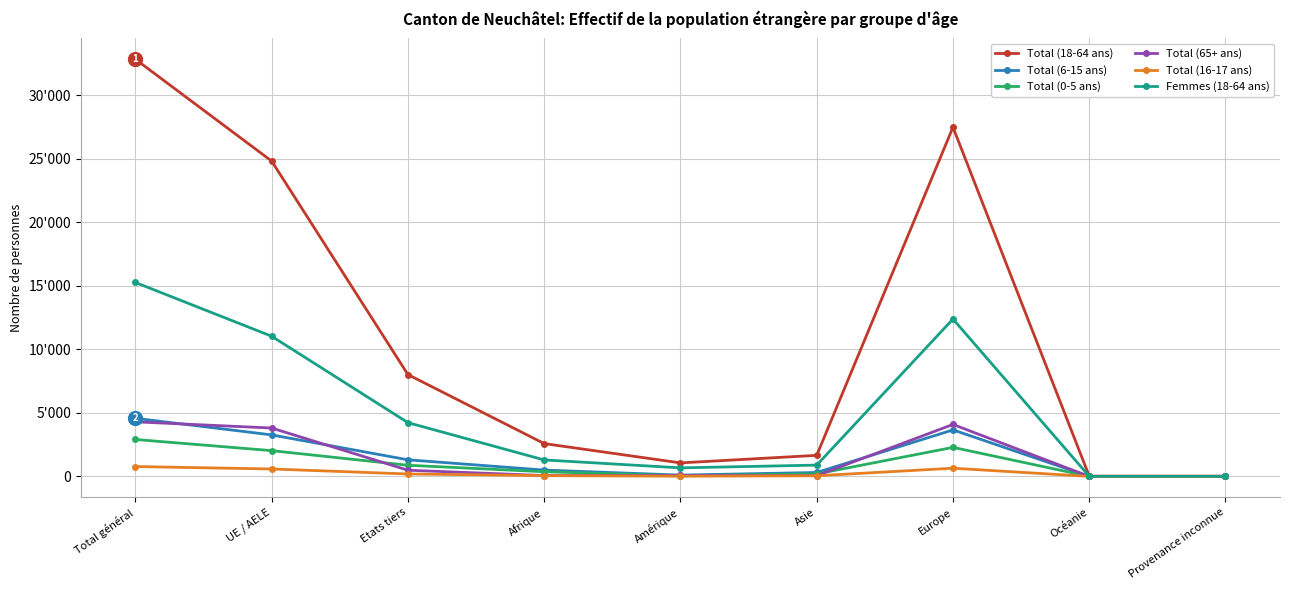

Which category has the lowest value in the Total (6-15 ans) series?

Provenance inconnue